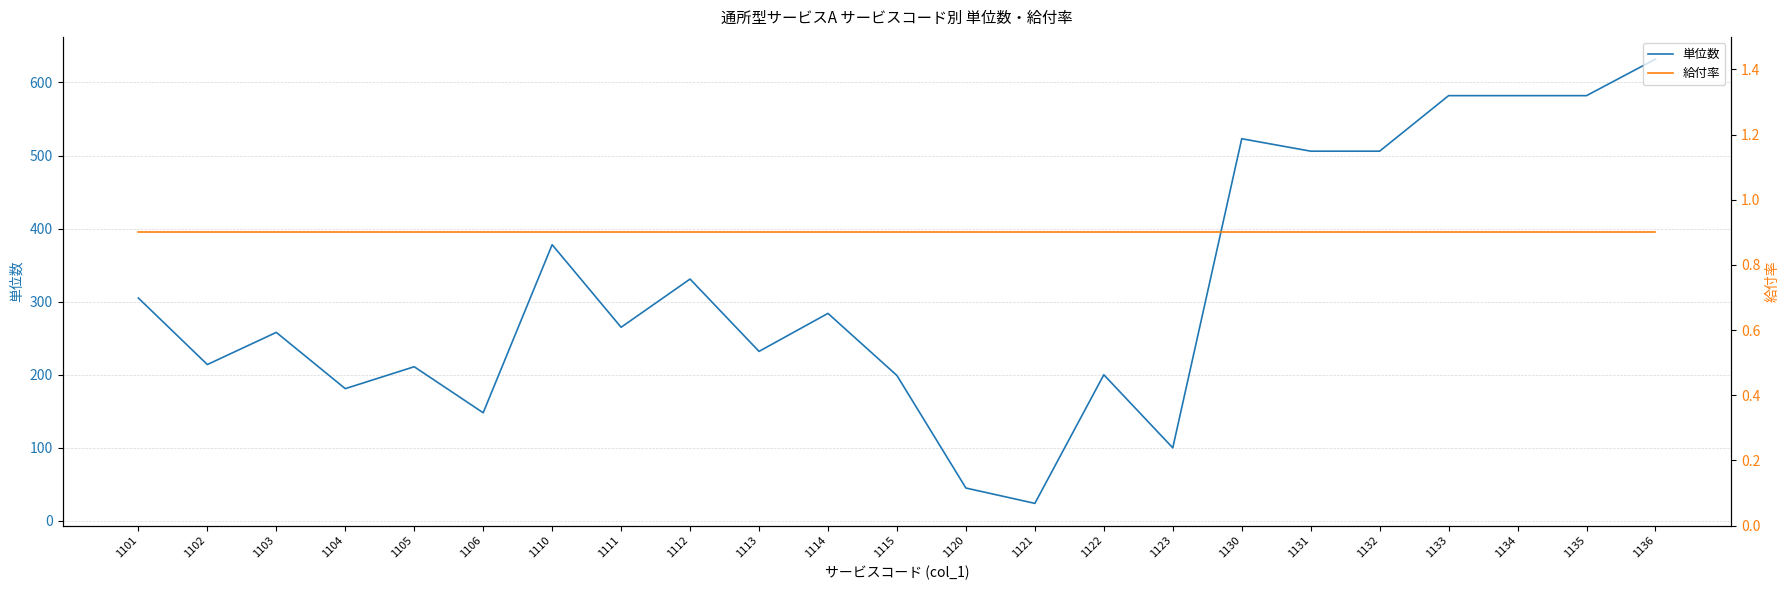

What is the sum of the 給付率 values at 1132 and 1136?

1.8